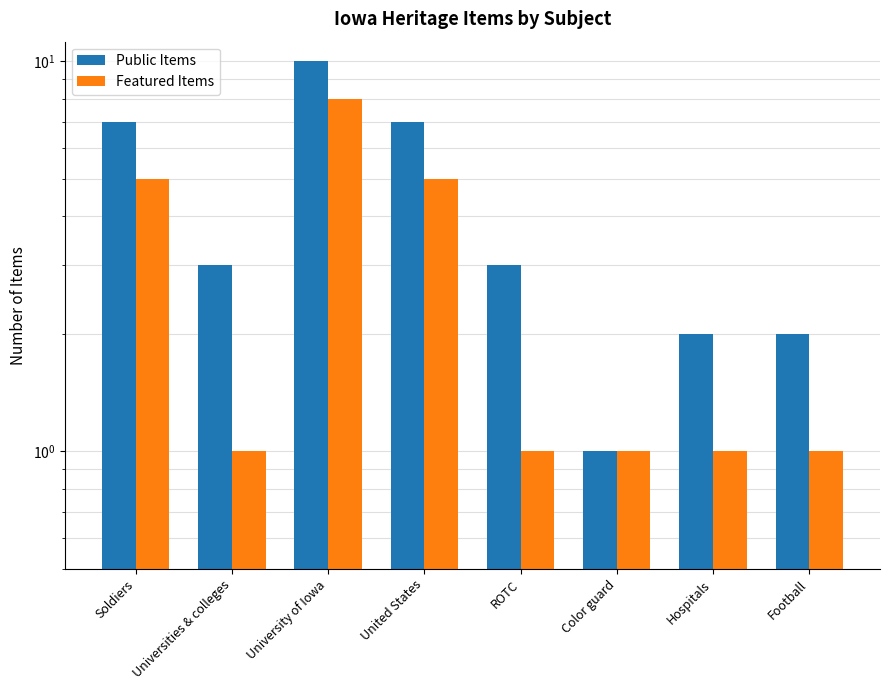

What is the lowest value of the Featured Items series?

1